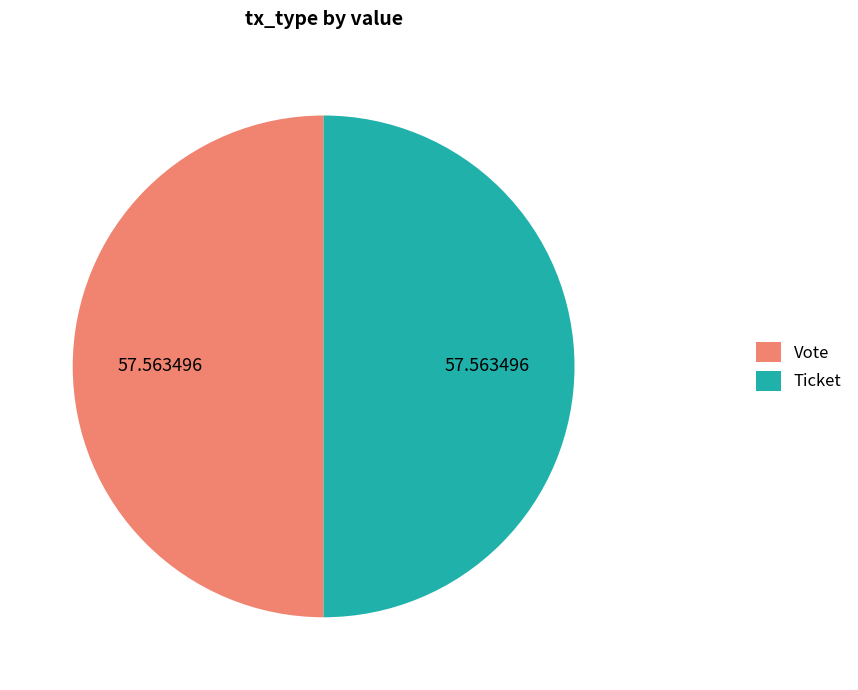

What is the ratio of the value at Ticket to the value at Vote?

1.0